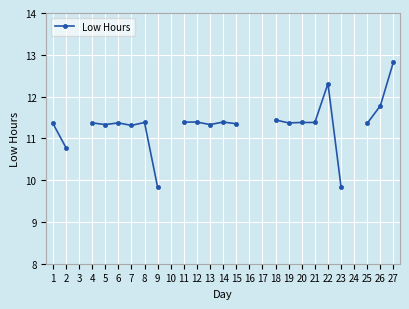

The chart shows a value of 11.3 at 15. True or false?

True